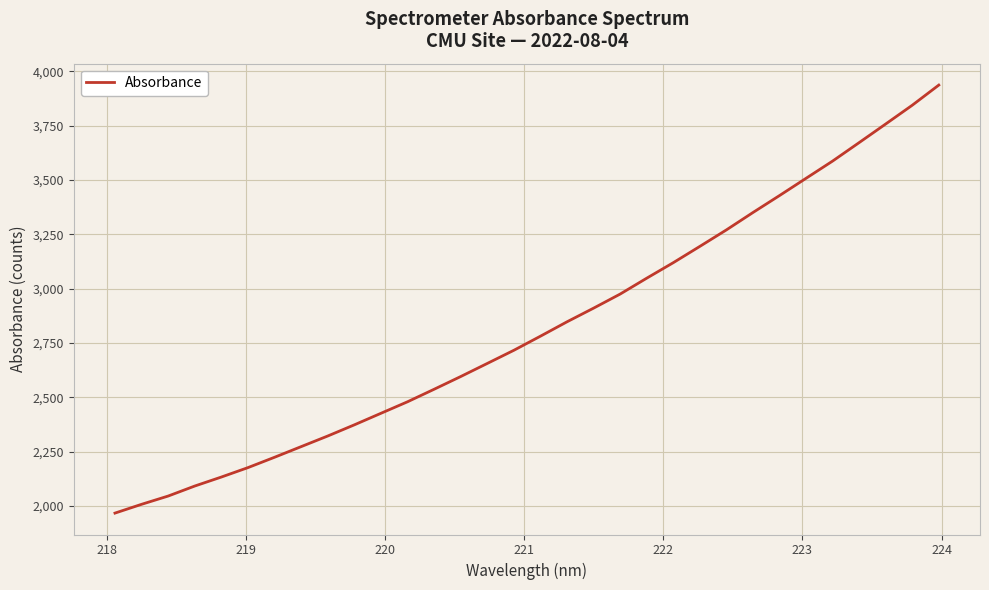

What is the maximum value shown in the chart?

3936.9